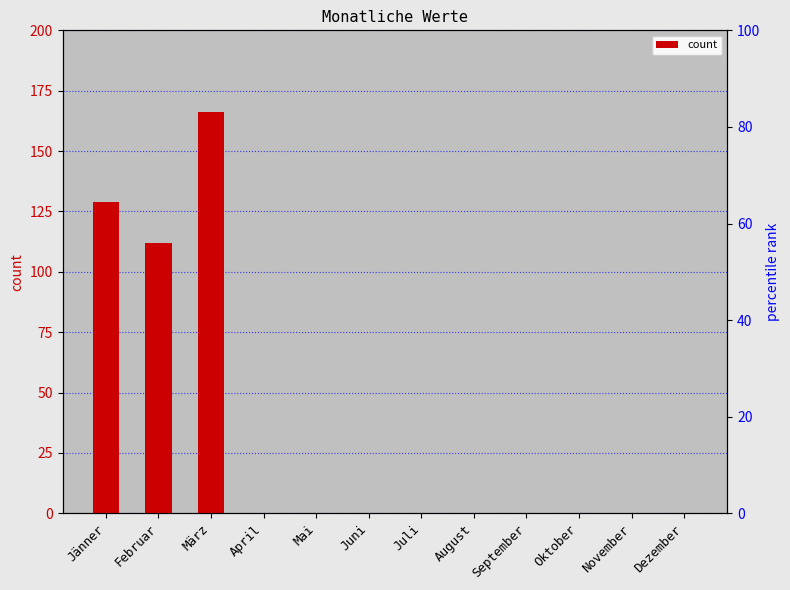

What position from the right is März?

10